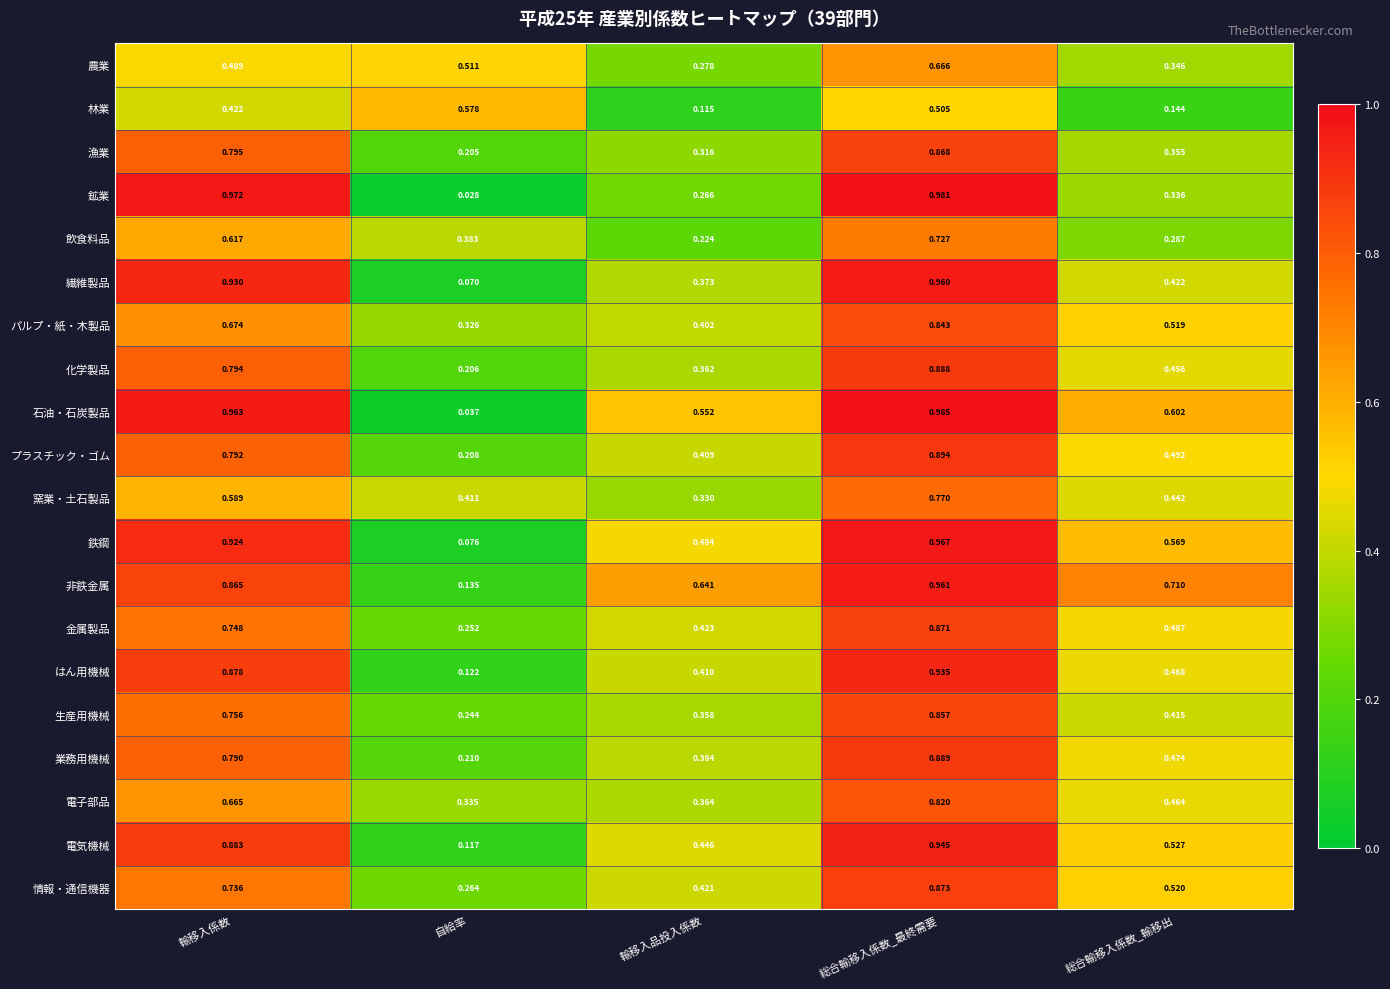

Which category has the highest value across all series?

総合輸移入係数_最終需要